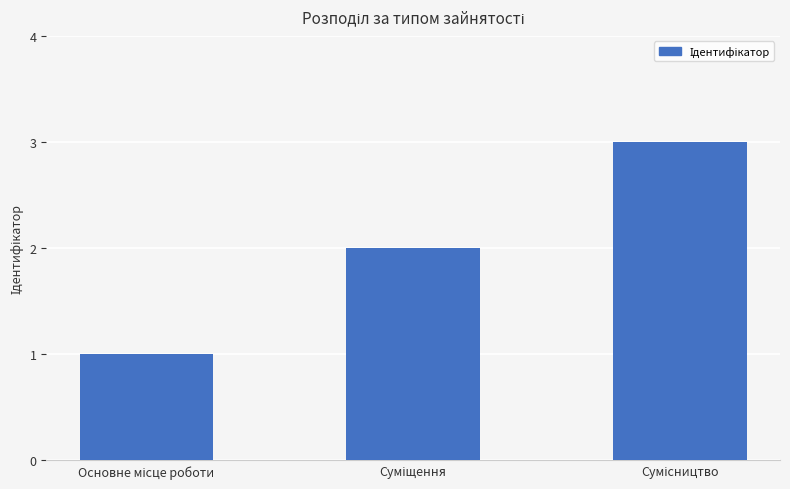

How many bars are there in total?

3